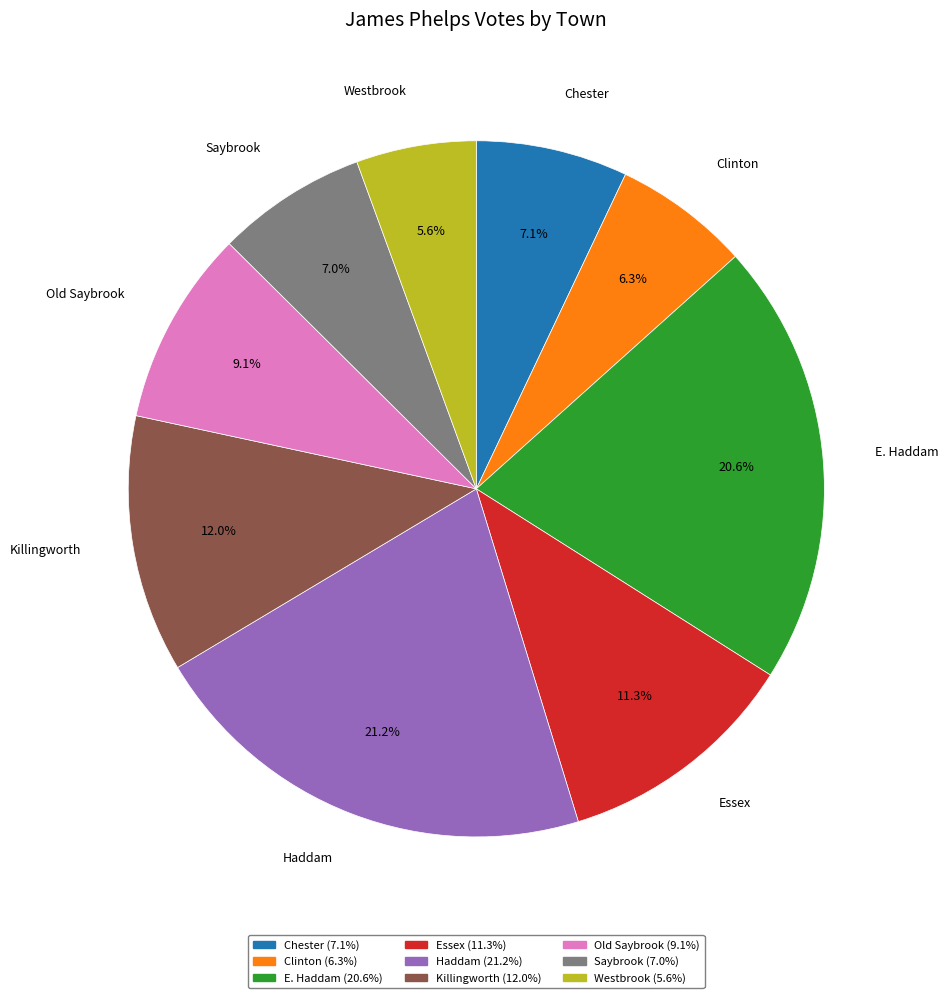

To the nearest percent, what portion does Chester represent?

7%